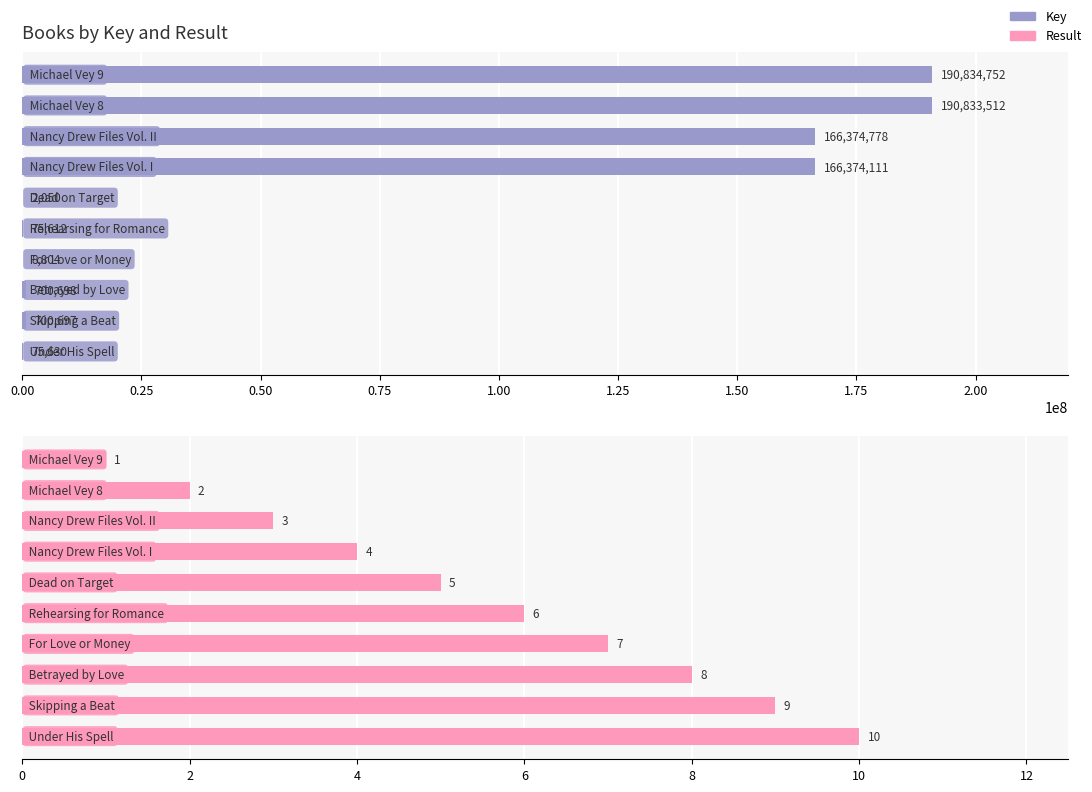

How many data points in Key are less than 700698?

5